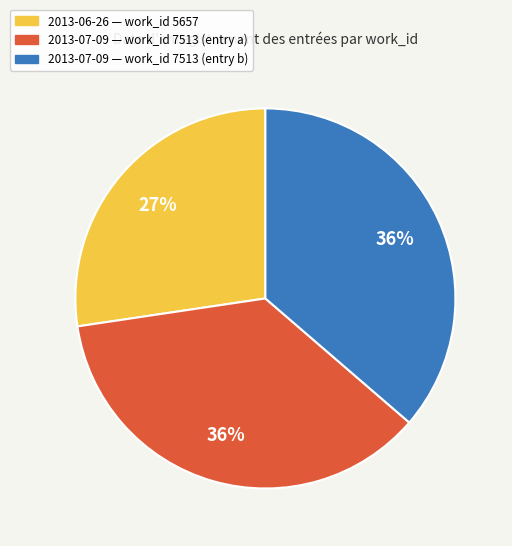

To the nearest percent, what is the average slice percentage?

33%